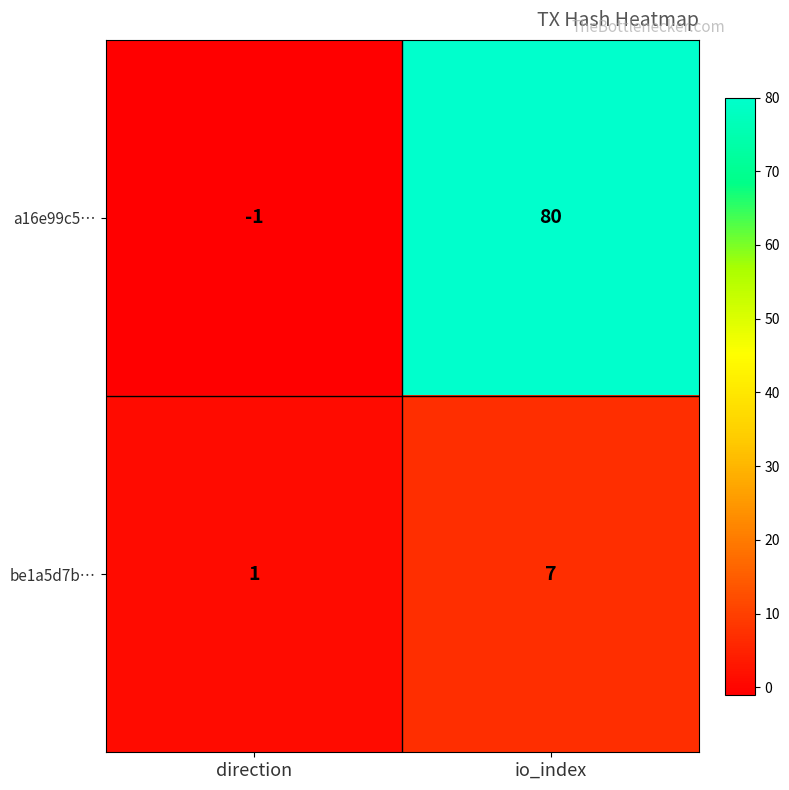

Reading left to right, transcribe all the data shown in this chart.

a16e99c5…: -1	80
be1a5d7b…: 1	7